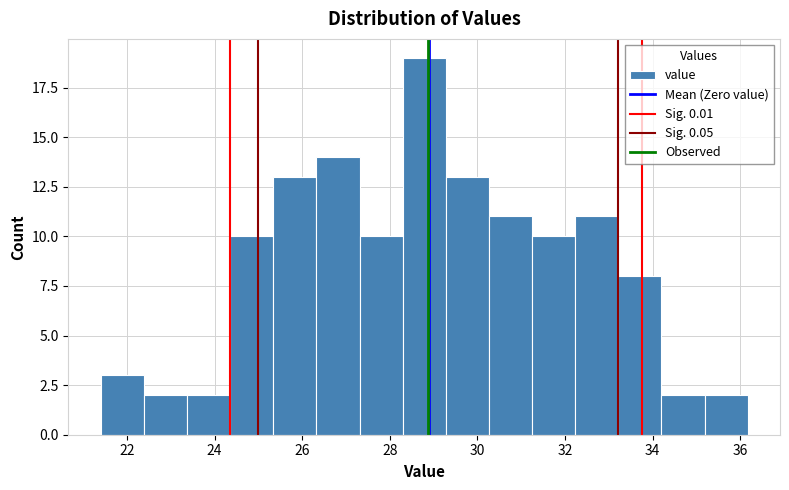

Reading left to right, transcribe this chart: for each bar, give the range it covers on the x-axis and its height. Neither the bar edges nor the heights are printed on the chart, so give them approximately, as read against the axes.

21.4 to 22.4: 3
22.4 to 23.4: 2
23.4 to 24.4: 2
24.4 to 25.4: 10
25.4 to 26.4: 13
26.4 to 27.4: 14
27.4 to 28.2: 10
28.2 to 29.2: 19
29.2 to 30.2: 13
30.2 to 31.2: 11
31.2 to 32.2: 10
32.2 to 33.2: 11
33.2 to 34.2: 8
34.2 to 35.2: 2
35.2 to 36.2: 2